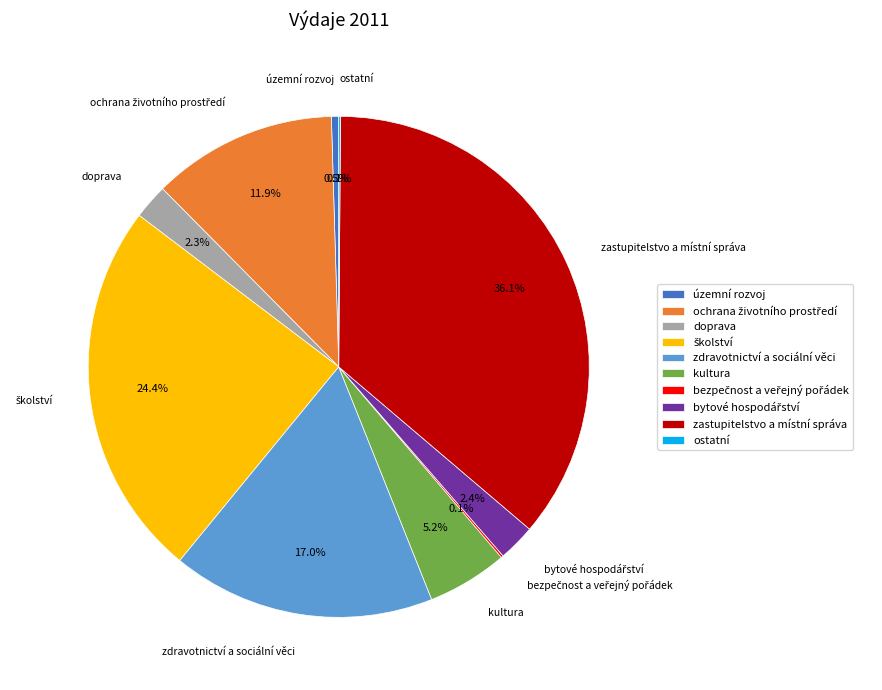

The zdravotnictví a sociální věci slice represents 17% of the pie. True or false?

True